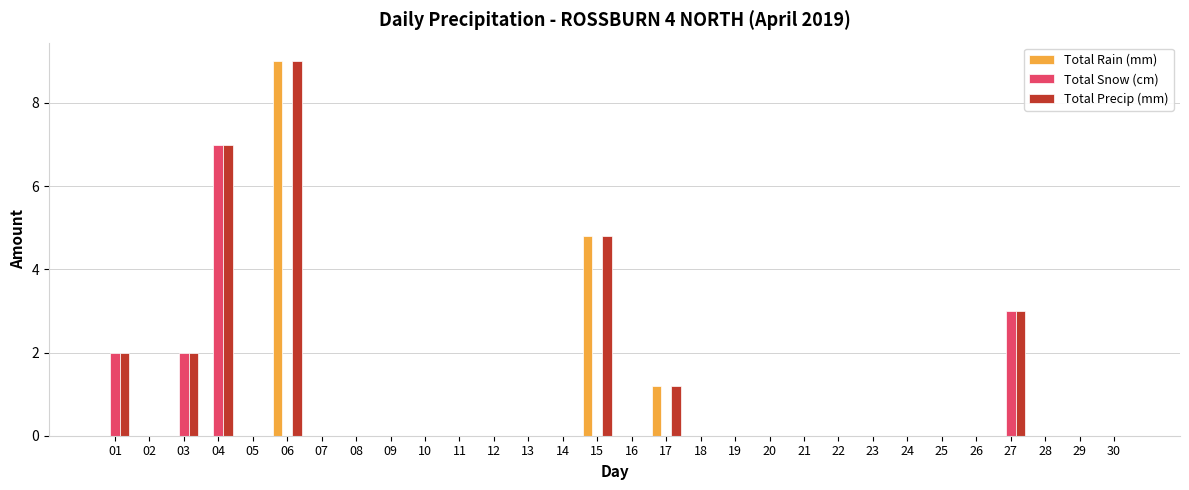

Which series changed the most between 03 and 06?

Total Rain (mm)